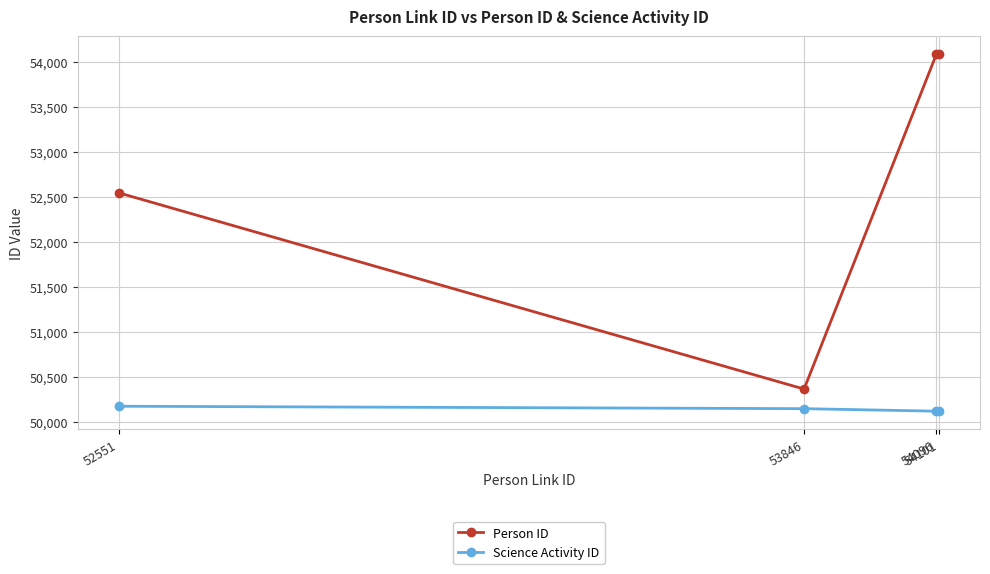

Which series has the largest total across all categories?

Person ID